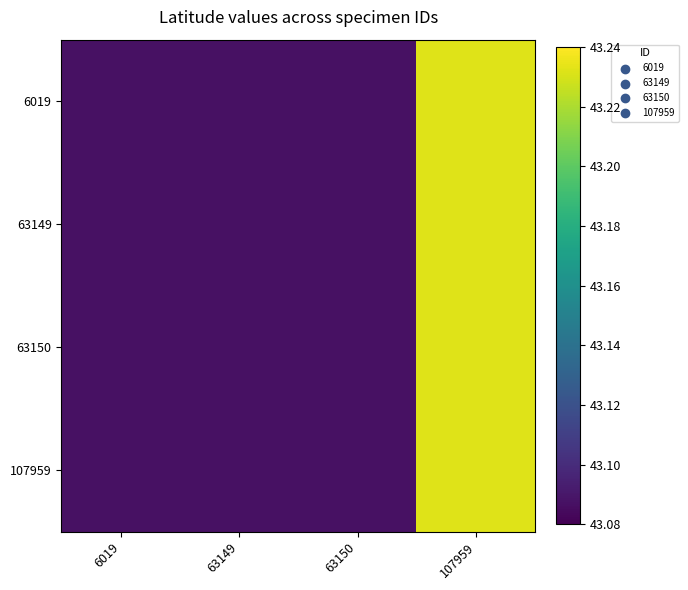

What is the minimum value shown in the chart?

43.1